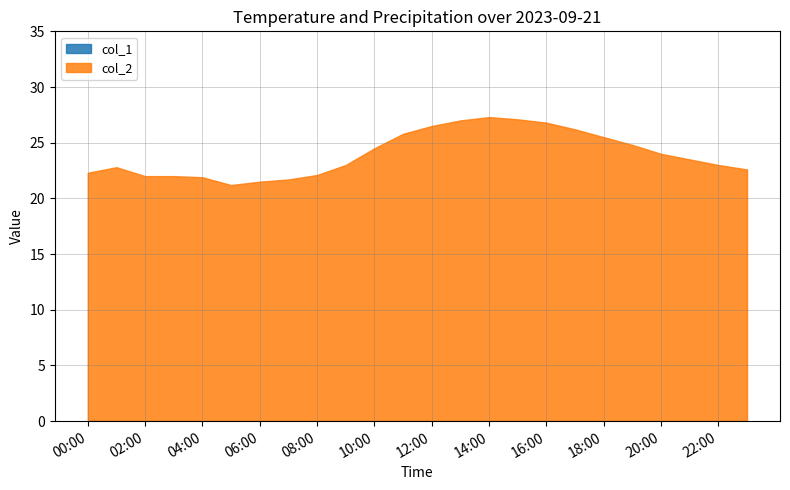

What is the greatest value displayed?

27.3